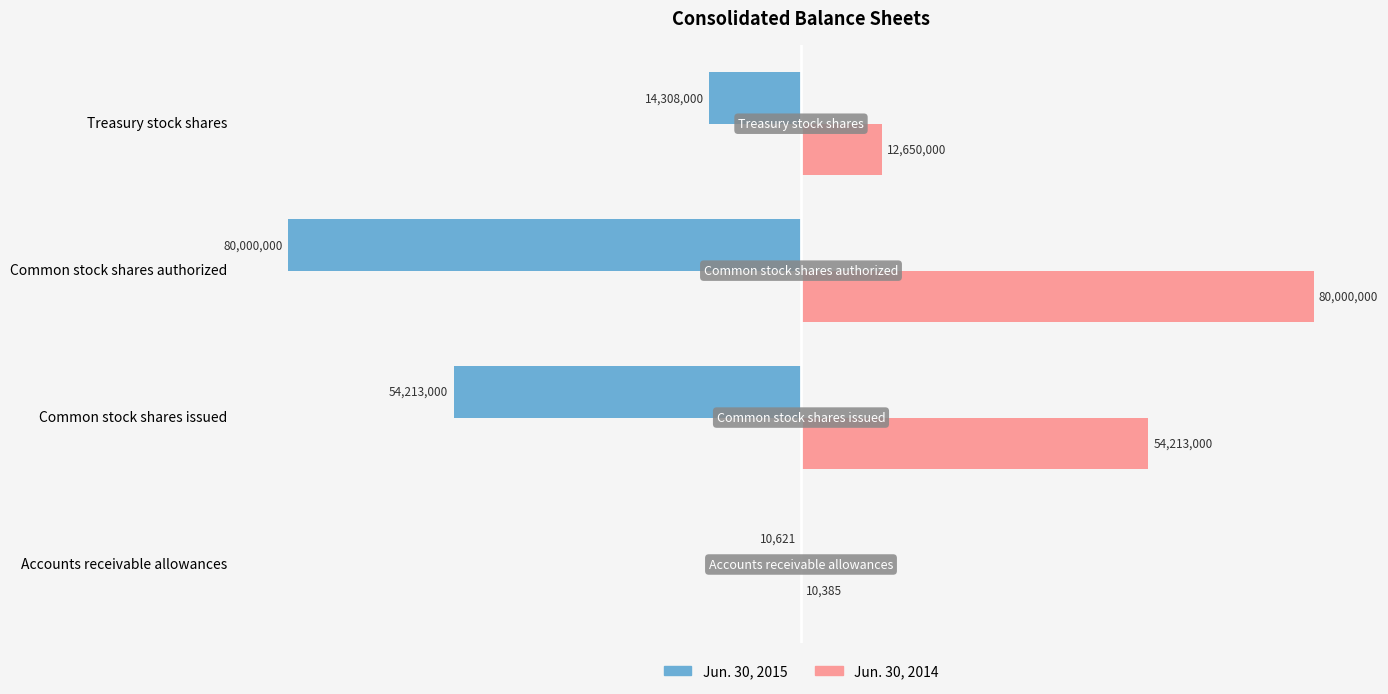

What is the sum of the Jun. 30, 2014 values at Common stock shares authorized and Accounts receivable allowances?

80010385